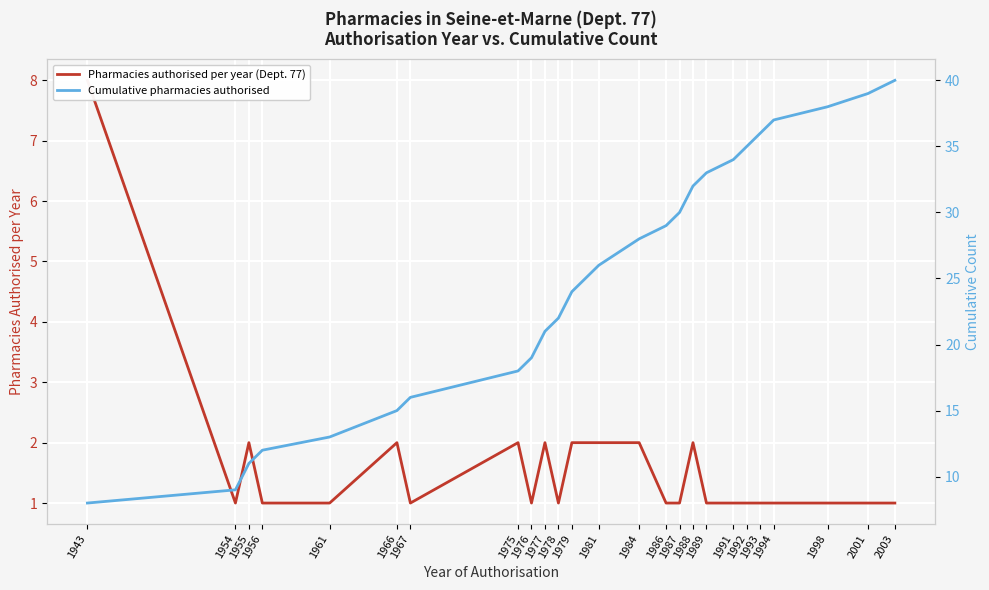

True or false: Cumulative pharmacies authorised and Pharmacies authorised per year (Dept. 77) cross at least once.

False